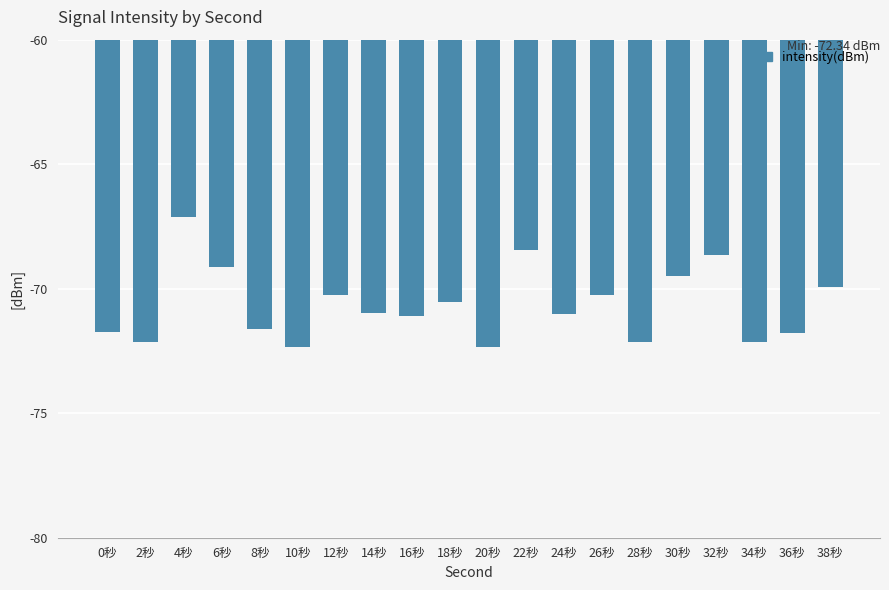

What is the change in value from 16秒 to 30秒?

+1.6